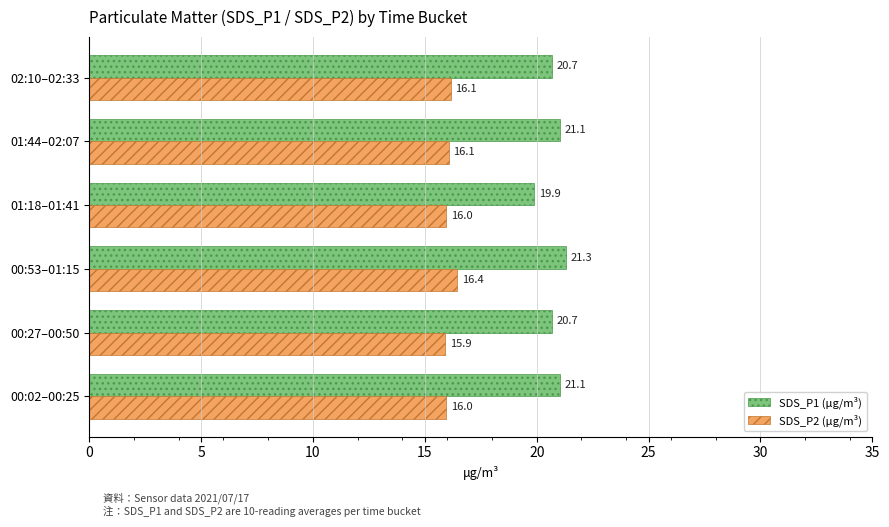

How many data points does each series have?

6